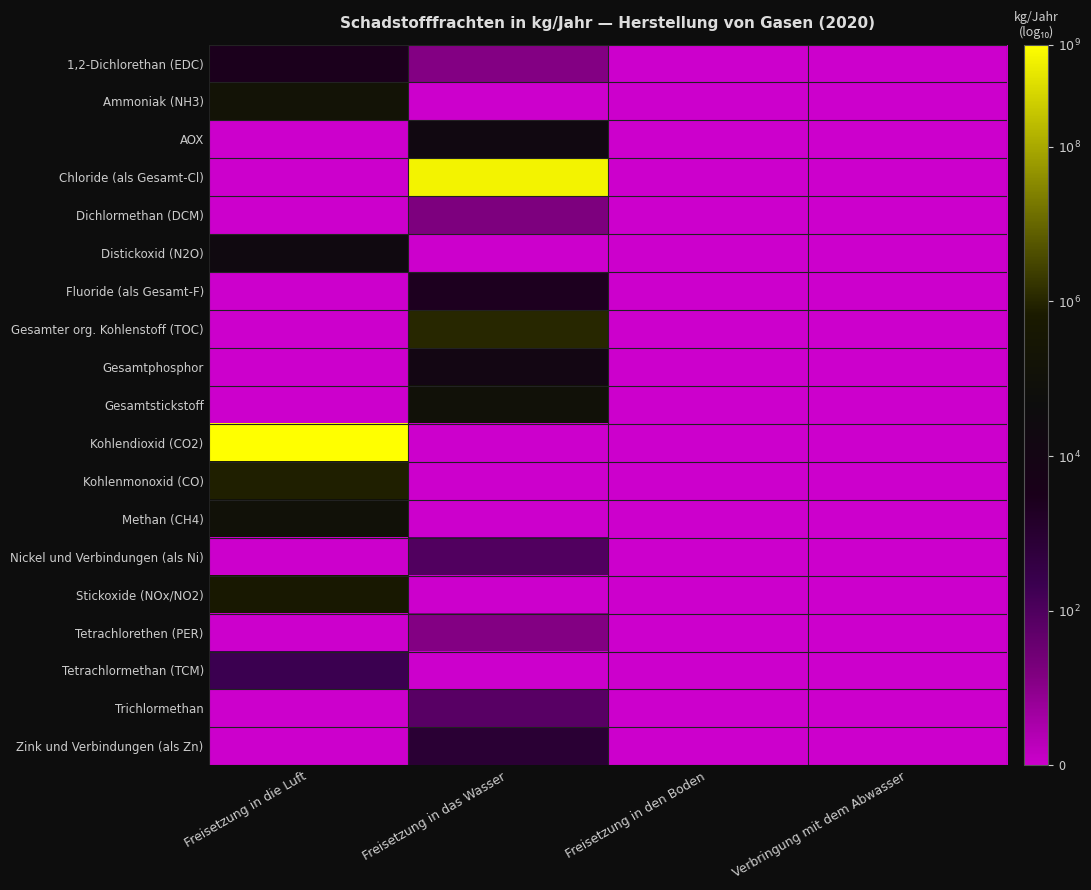

How many data points does each series have?

4